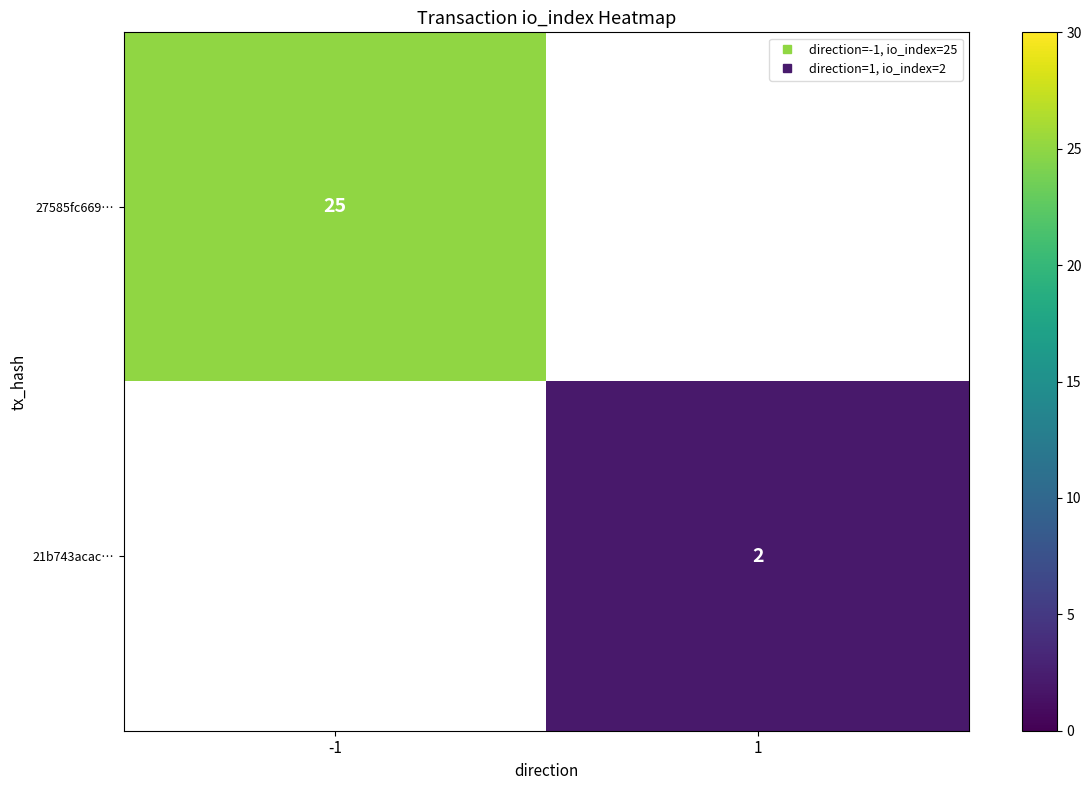

How many data points does each series have?

2